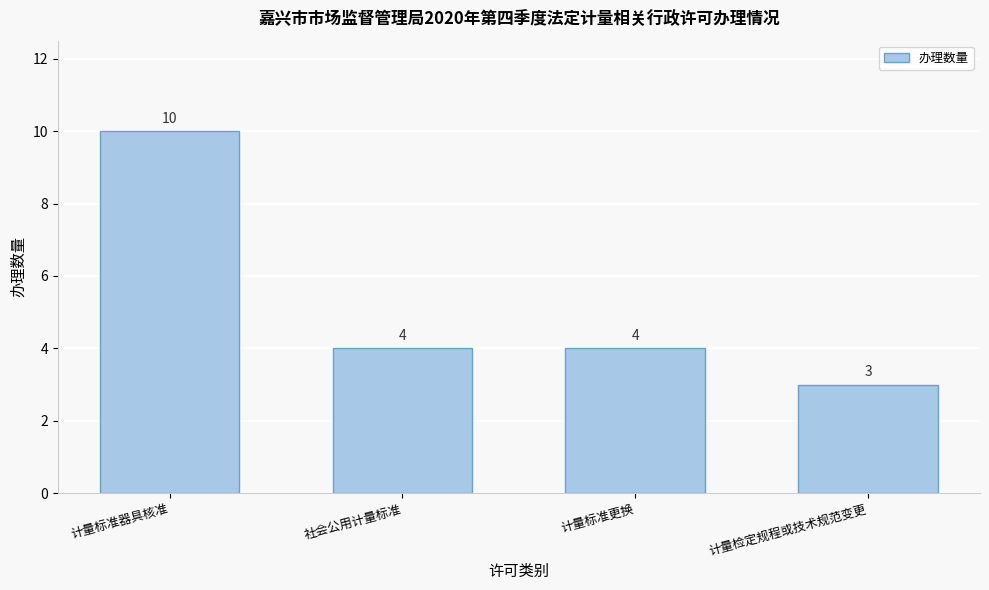

Reading left to right, list all the values displayed in this chart.

10	4	4	3